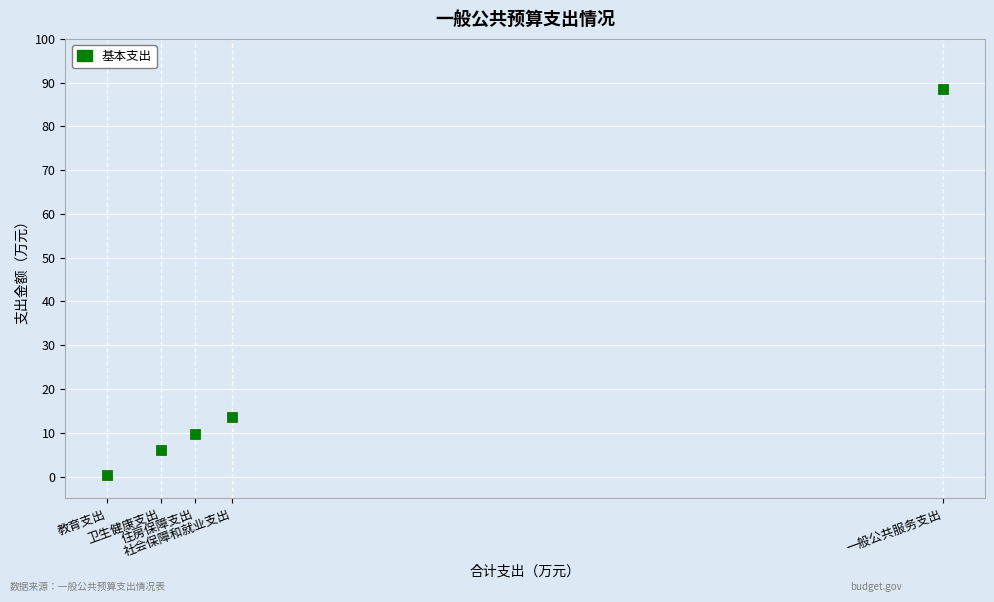

What is the range of X values (max minus min)?

88.0